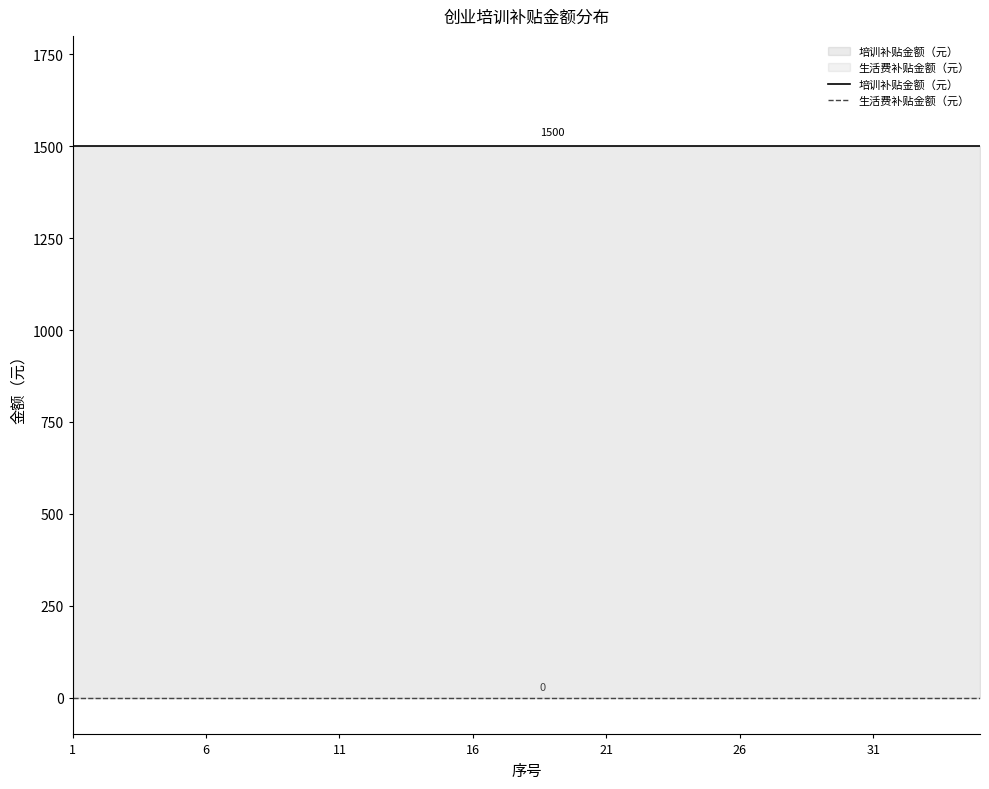

What are all the series names shown in the legend?

培训补贴金额（元）, 生活费补贴金额（元）